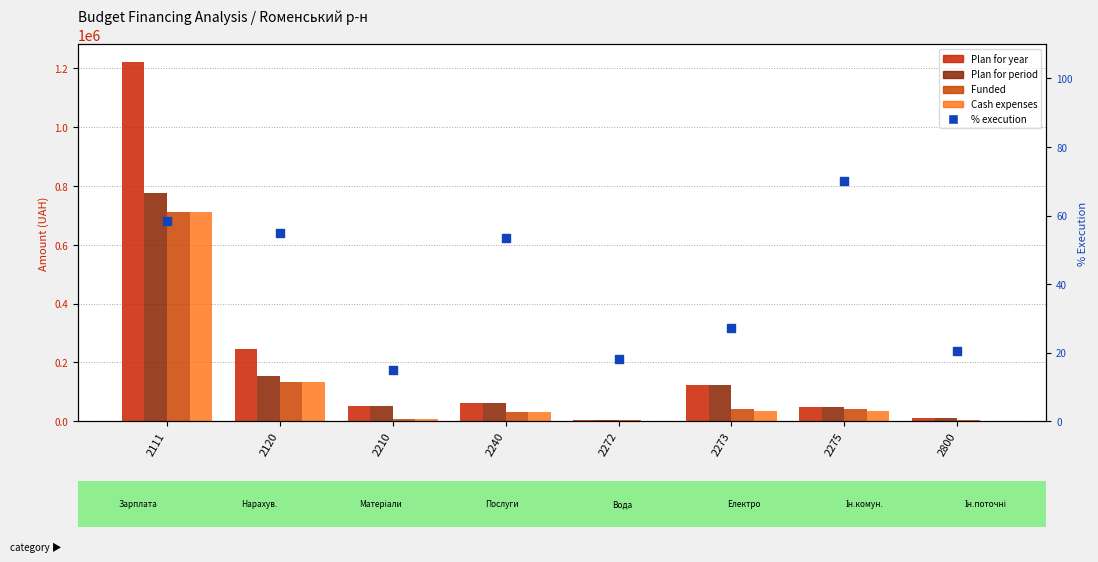

Which series contains the lowest Y value?

% execution